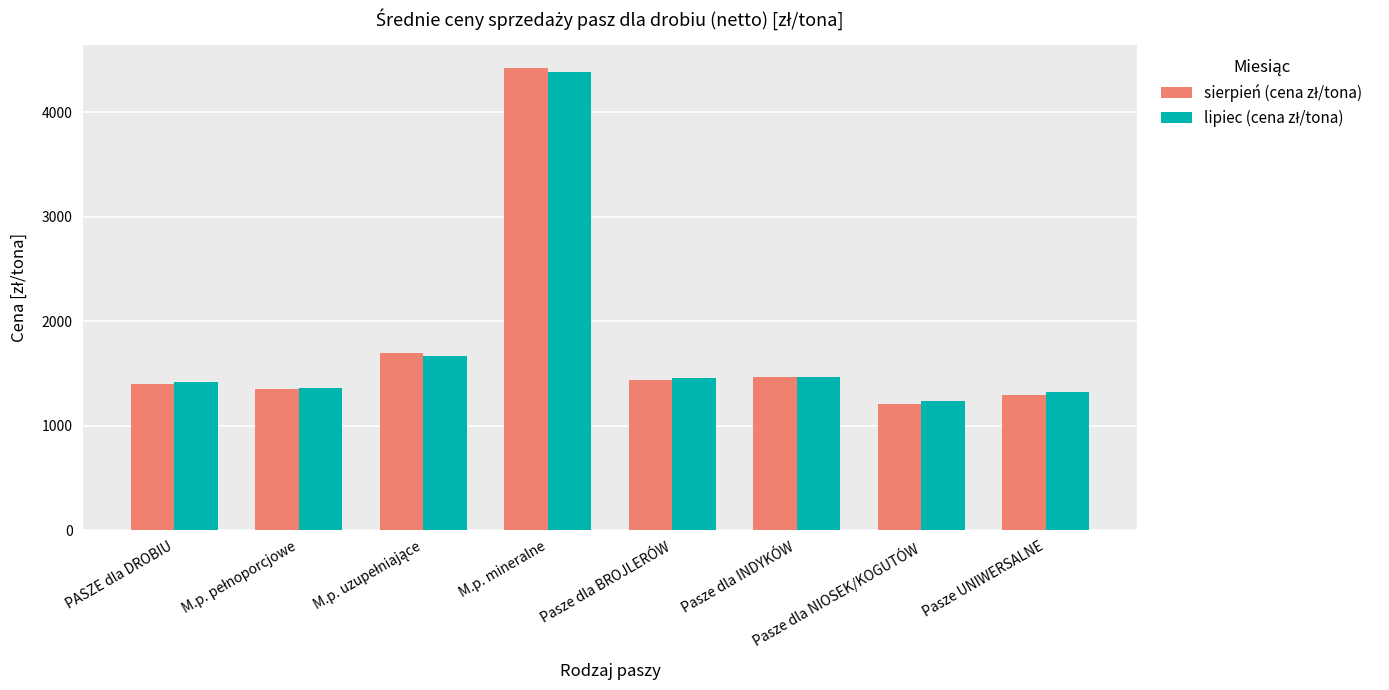

At which category does the chart reach its peak across all series?

M.p. mineralne